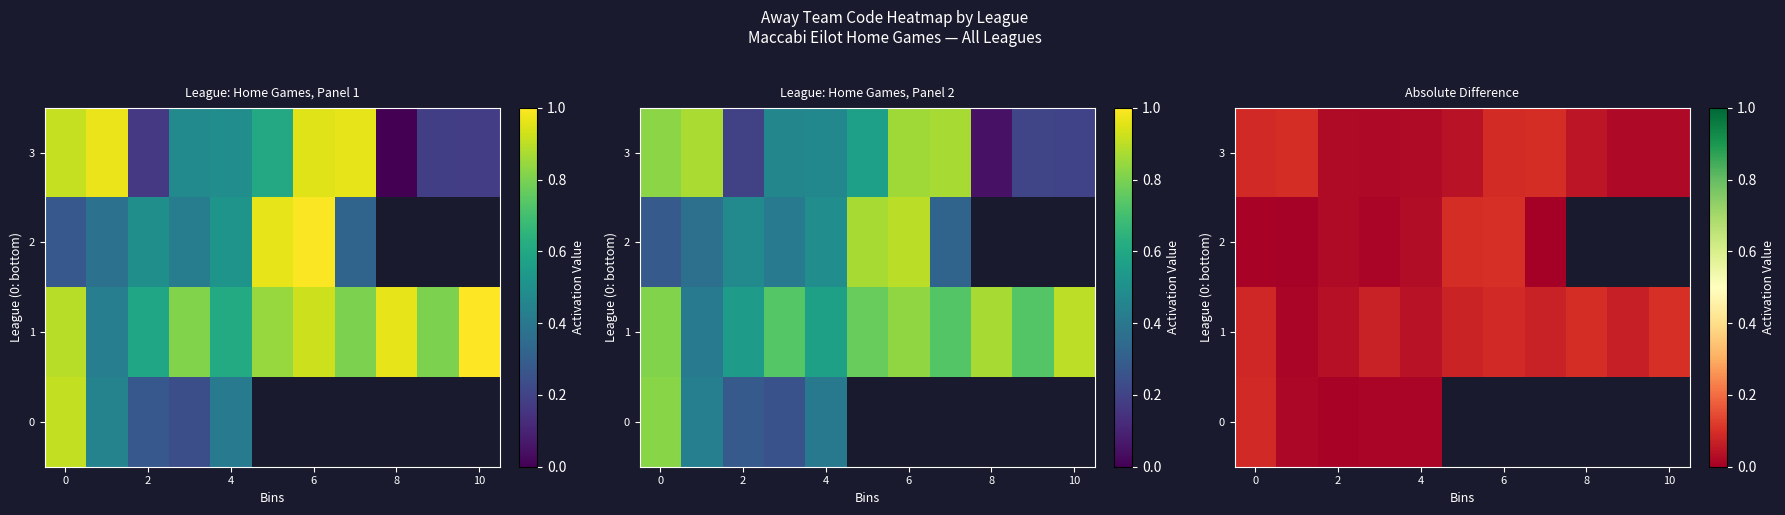

Is it true that 1 equals 0.0 at 2?

False